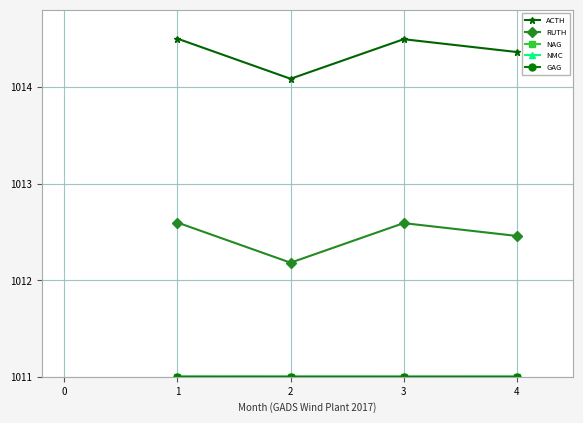

True or false: RUTH has more than 0 points higher than both neighbors.

True